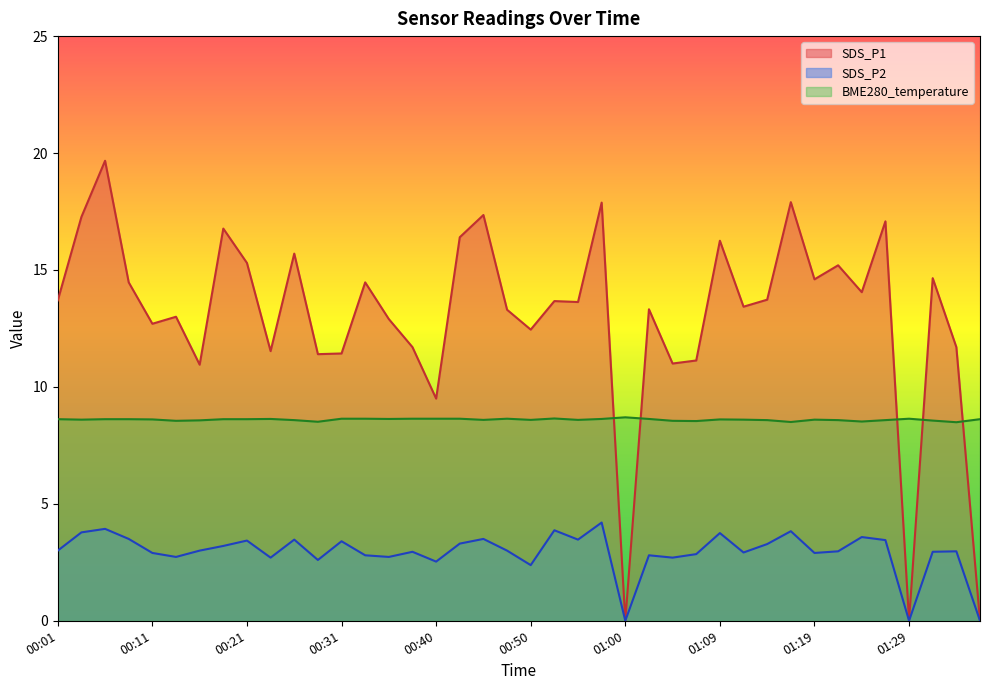

How many lines are shown in the chart?

3